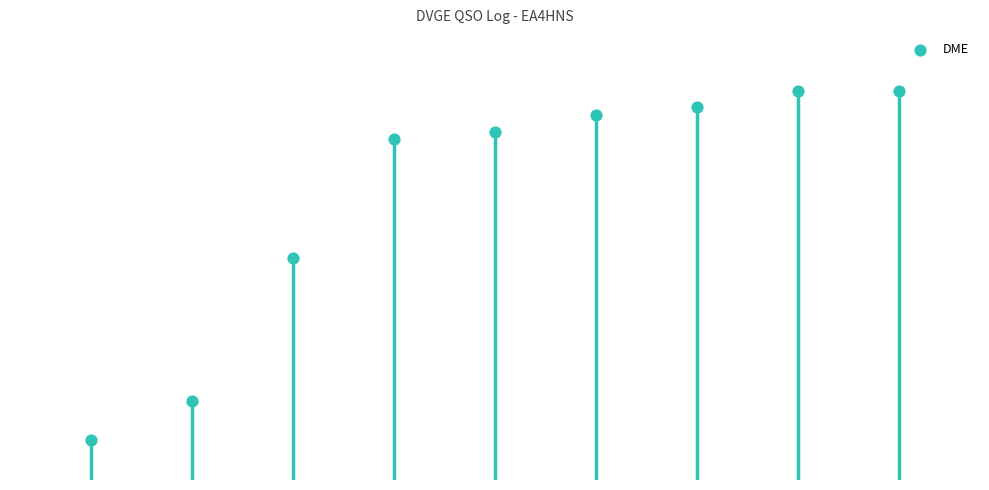

Approximately how many times larger is the value at 2 compared to 5?

0.6